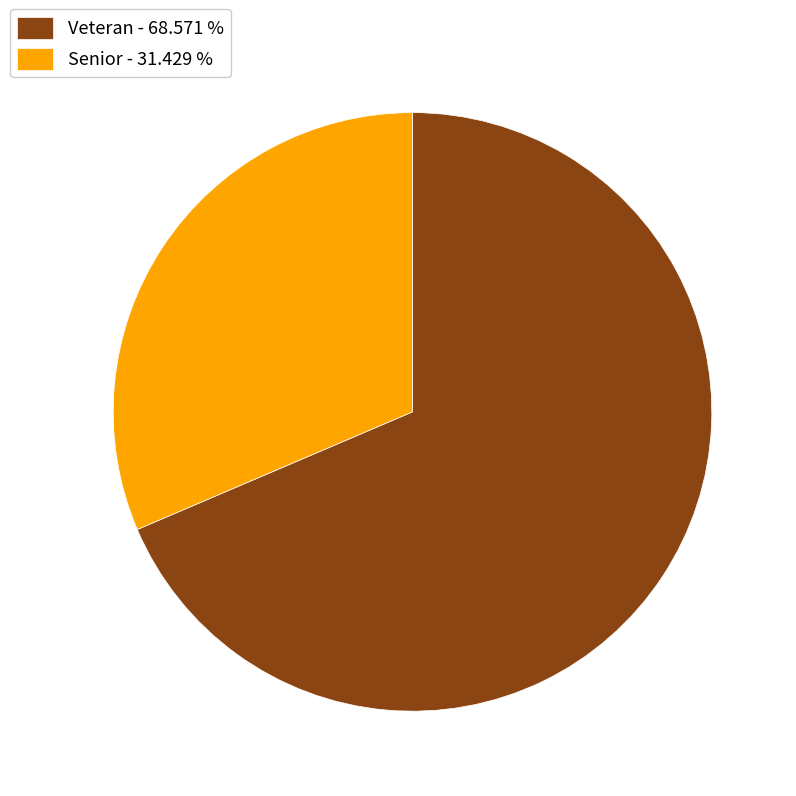

The Senior slice represents 31% of the pie. True or false?

True